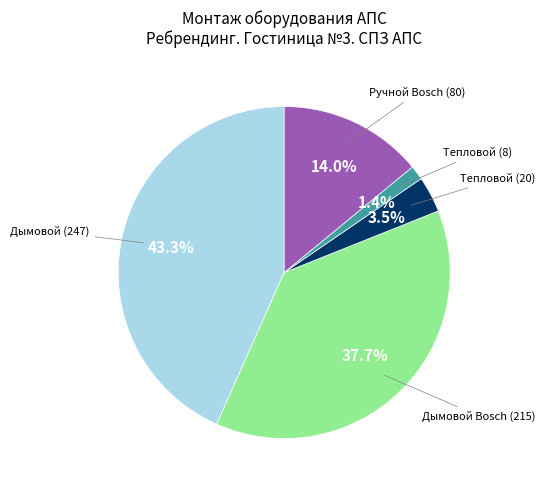

Is there any slice that represents more than half of the pie?

No